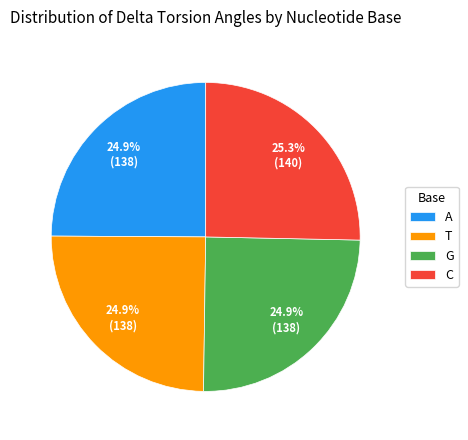

To the nearest percent, what percentage of the pie is T?

25%